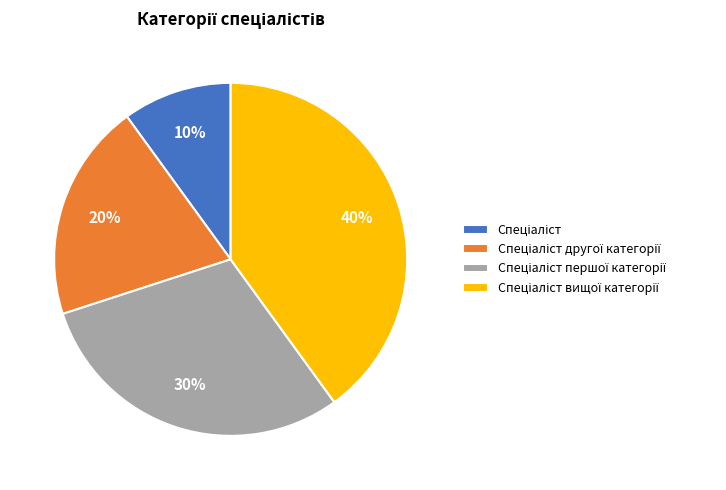

To the nearest percent, what is the difference between the largest and smallest slice percentages?

30%